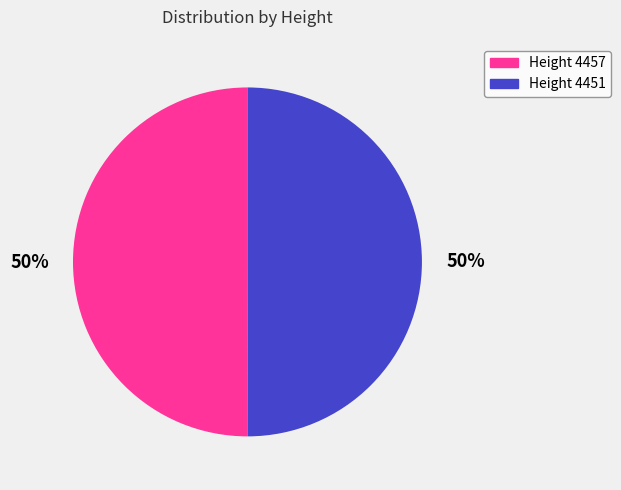

To the nearest percent, what is the average slice percentage?

50%